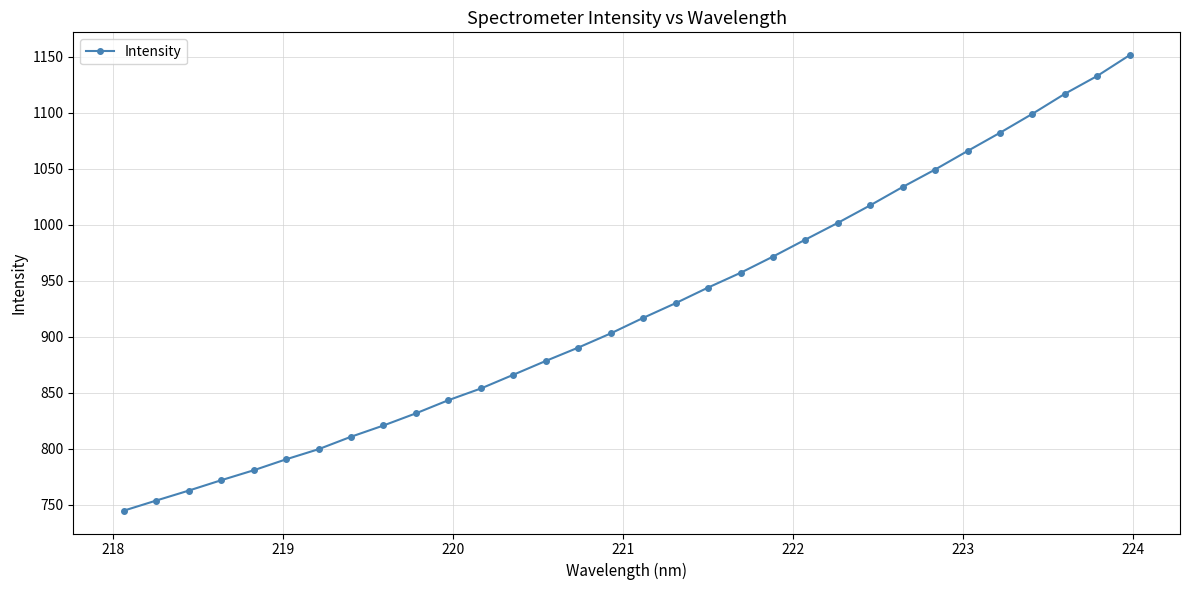

What is the sum of all values?

29555.2